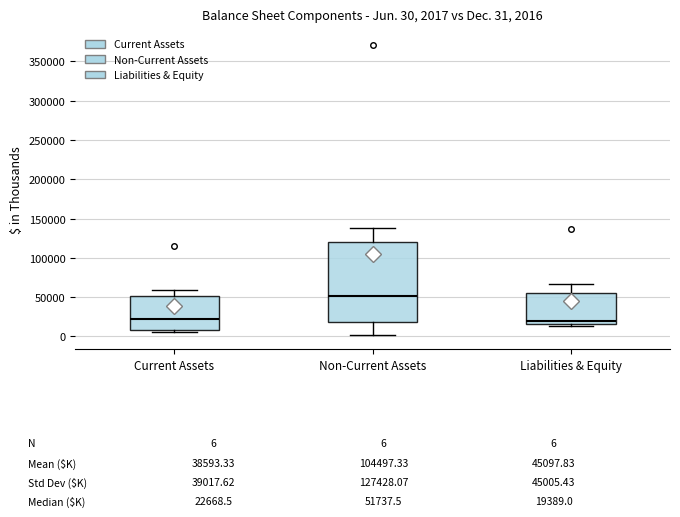

Comparing the boxes themselves (not the whiskers), which one is the tallest?

Non-Current Assets